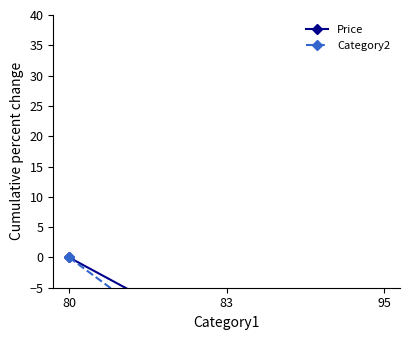

At which label does Price reach its peak?

80